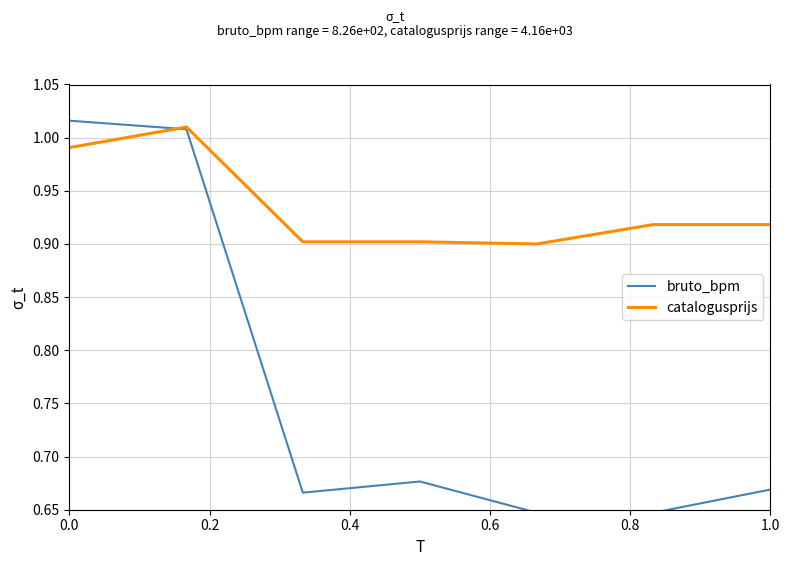

Which series has the largest range (max minus min)?

bruto_bpm